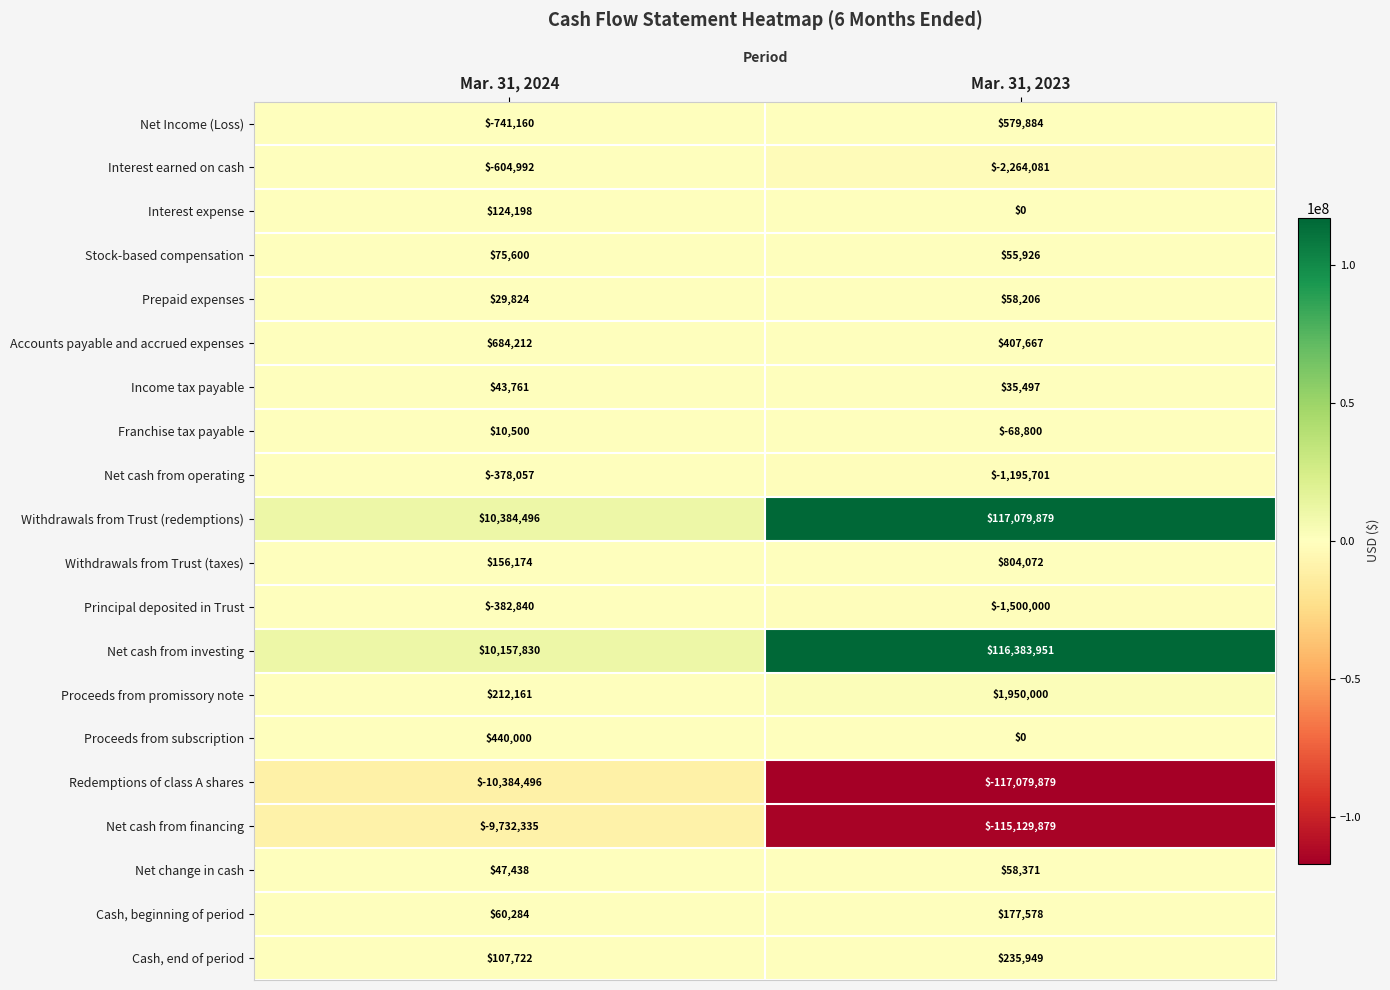

At Mar. 31, 2024, list the series in order from smallest to largest.

Redemptions of class A shares, Net cash from financing, Net Income (Loss), Interest earned on cash, Principal deposited in Trust, Net cash from operating, Franchise tax payable, Prepaid expenses, Income tax payable, Net change in cash, Cash, beginning of period, Stock-based compensation, Cash, end of period, Interest expense, Withdrawals from Trust (taxes), Proceeds from promissory note, Proceeds from subscription, Accounts payable and accrued expenses, Net cash from investing, Withdrawals from Trust (redemptions)